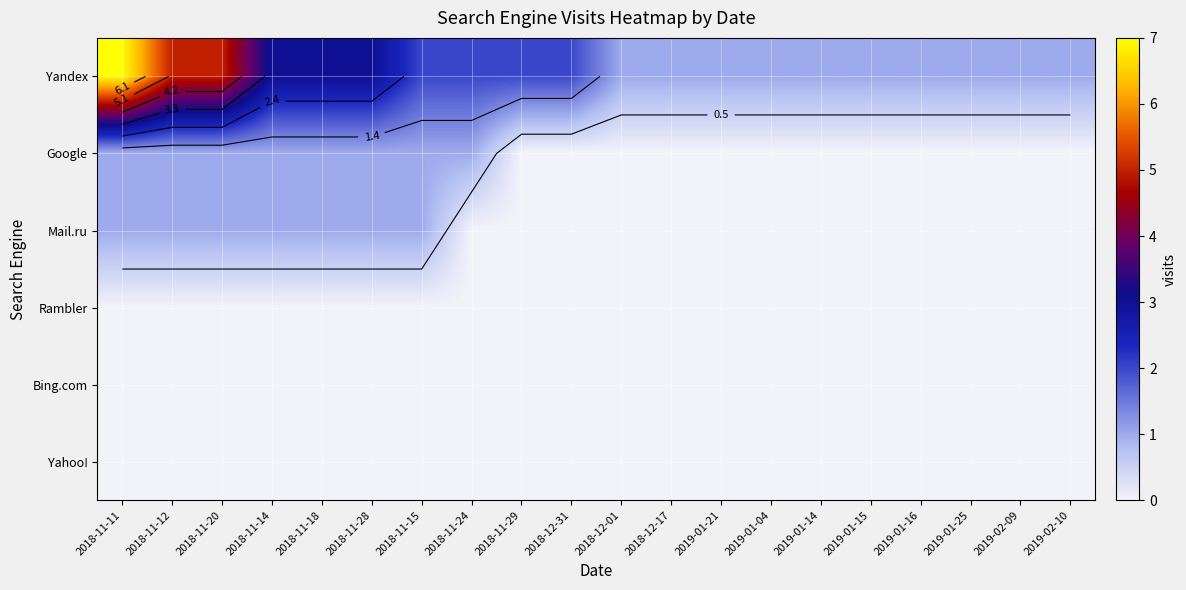

Is the value of Bing.com at 2018-11-29 greater than the value of Yahoo! at 2018-11-12?

No